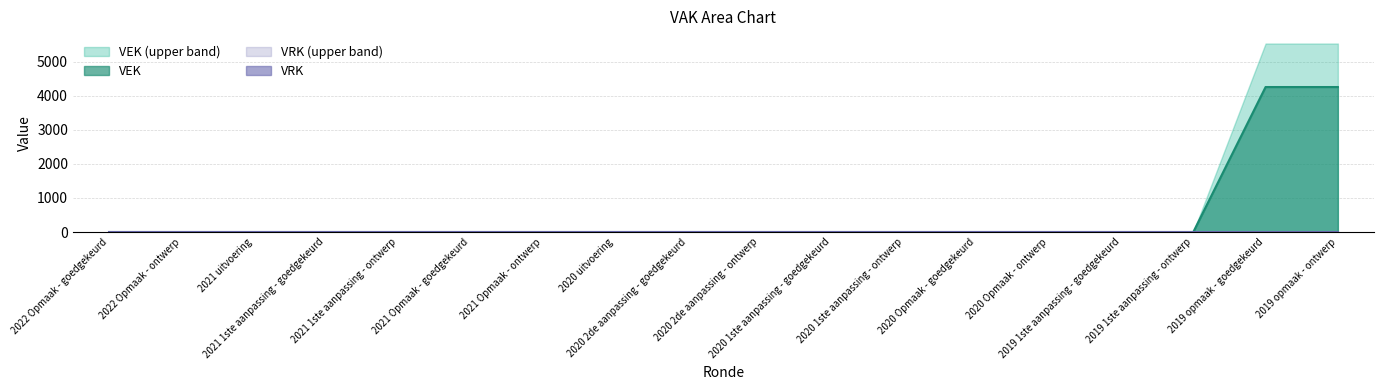

What is the difference between the maximum and minimum values?

4258